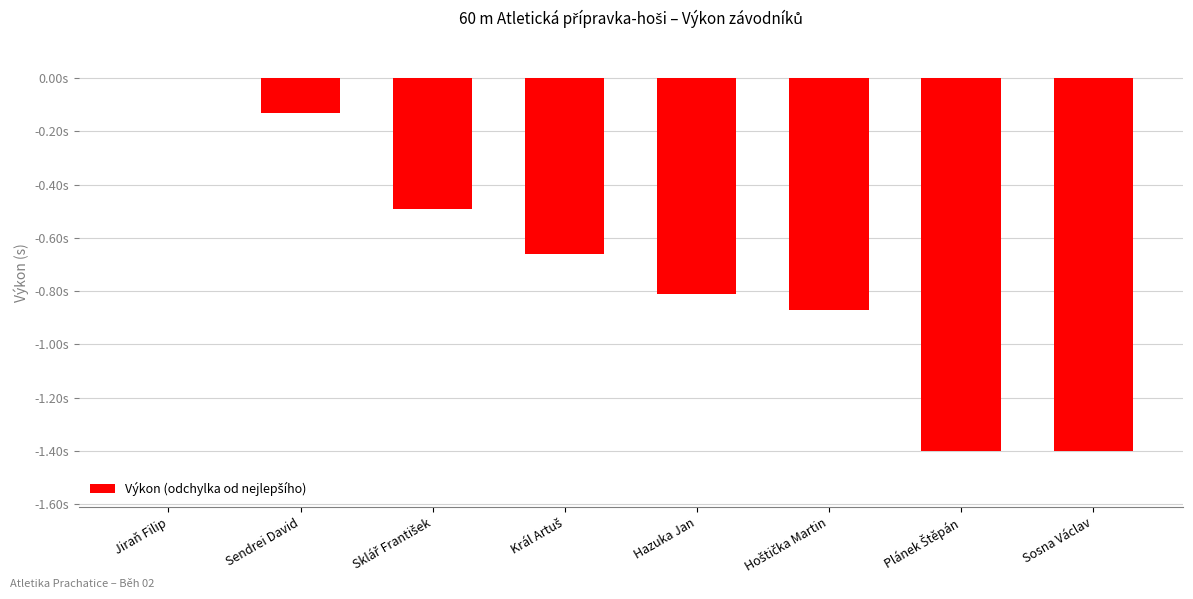

Reading left to right, transcribe all the data shown in this chart.

0.0	-0.1	-0.5	-0.7	-0.8	-0.9	-1.4	-1.4